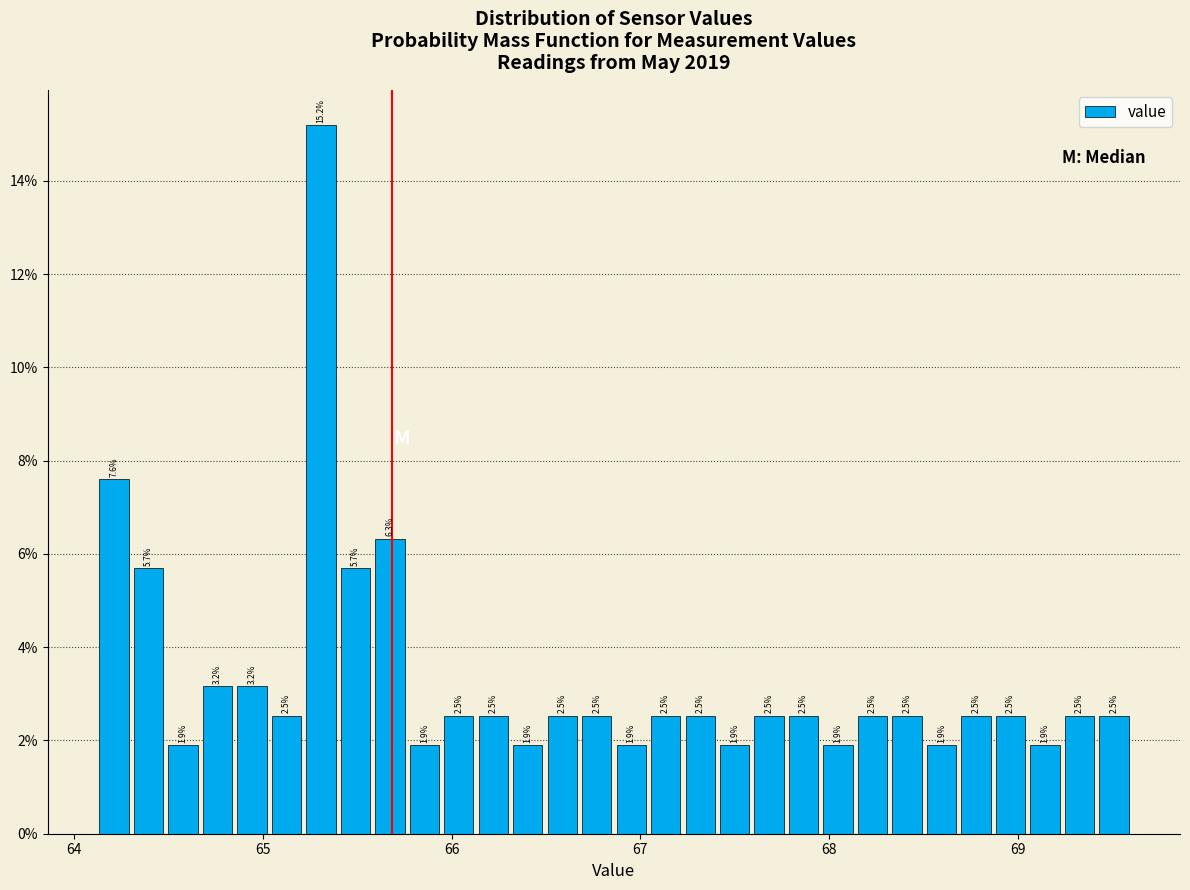

Read against the x-axis, roughly where is the centre of the tallest bar?

65.3